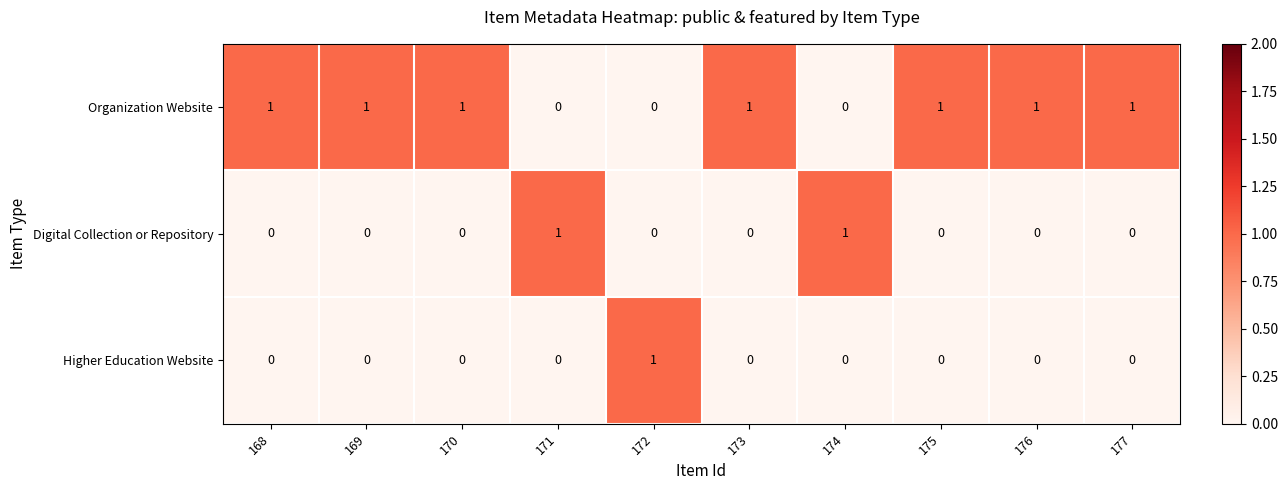

At how many categories does at least one series exceed 0?

10